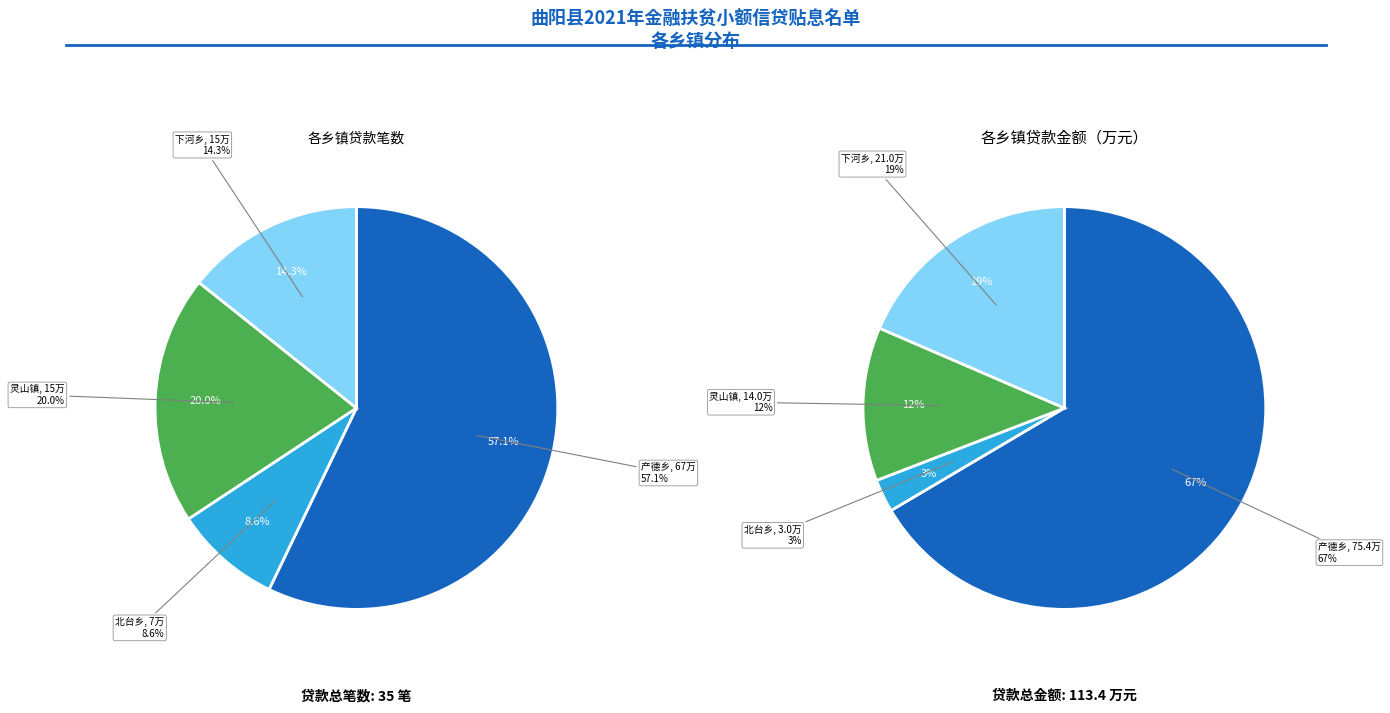

How much of the chart is everything except 产德乡?

42.9%